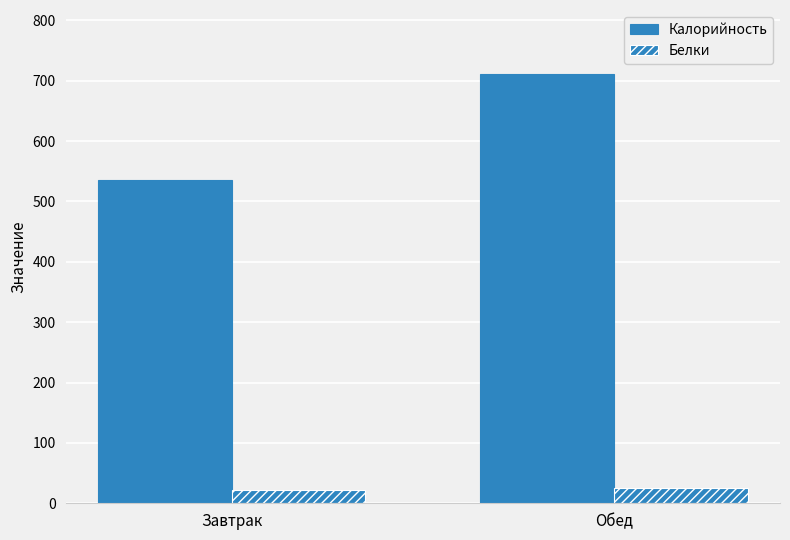

At which category does the chart reach its minimum across all series?

Завтрак